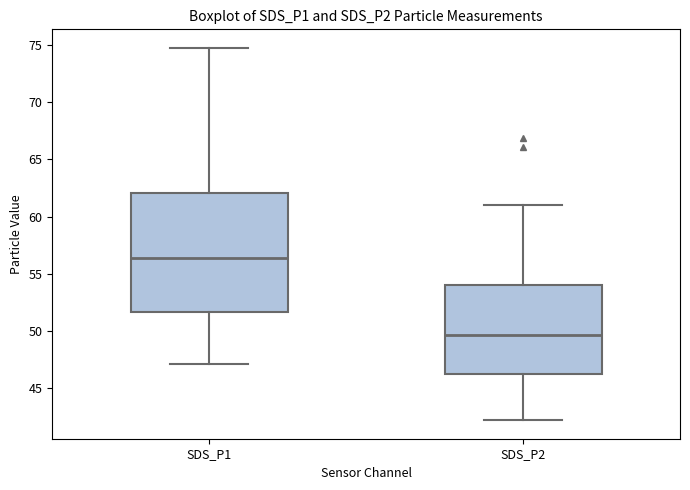

Comparing the boxes themselves (not the whiskers), which one is the tallest?

SDS_P1